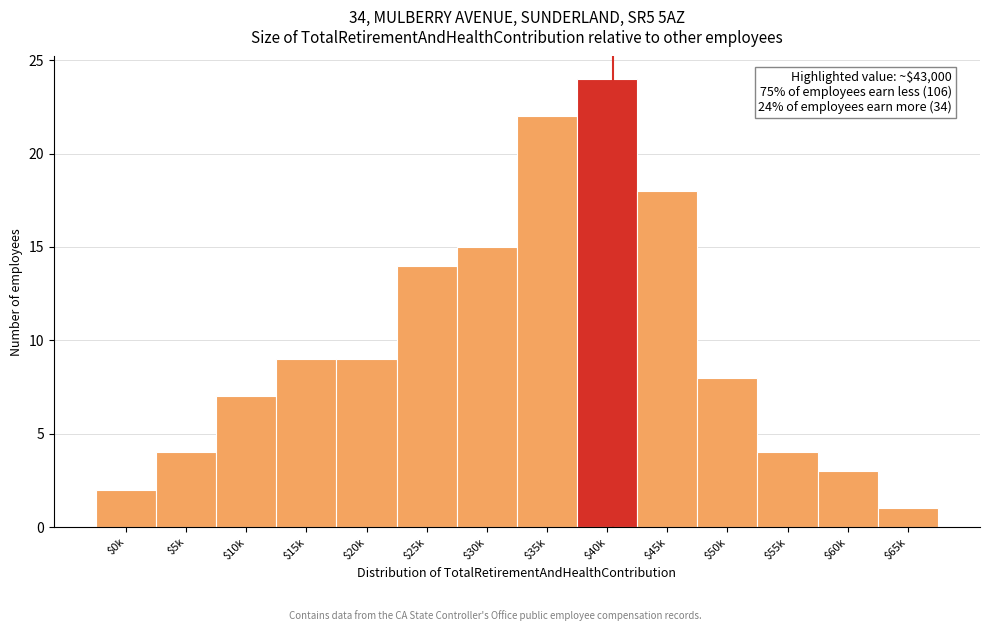

Reading left to right, transcribe all the data shown in this chart.

2	4	7	9	9	14	15	22	24	18	8	4	3	1